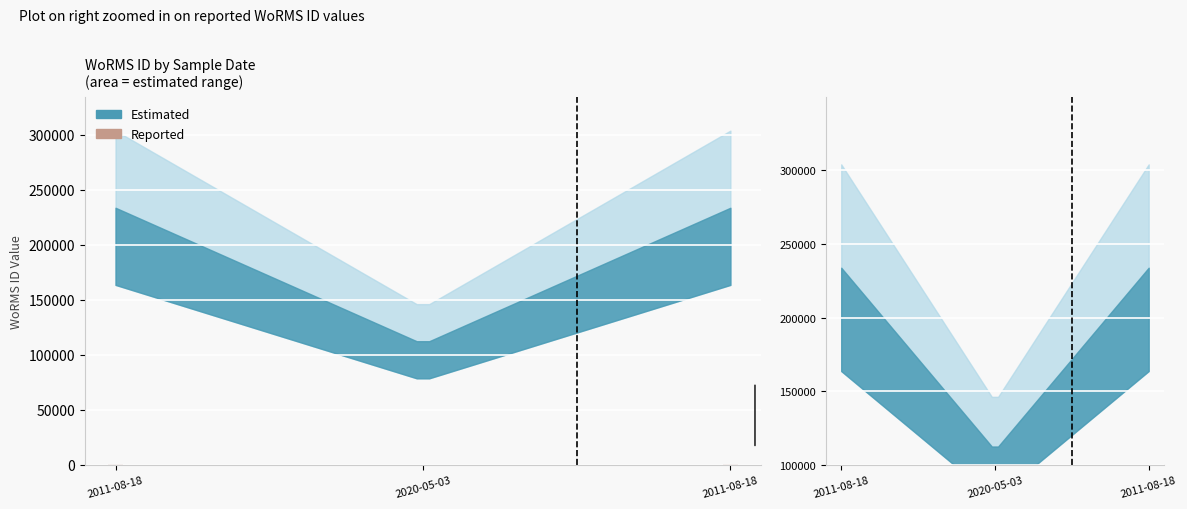

How many categories are shown in the chart?

3